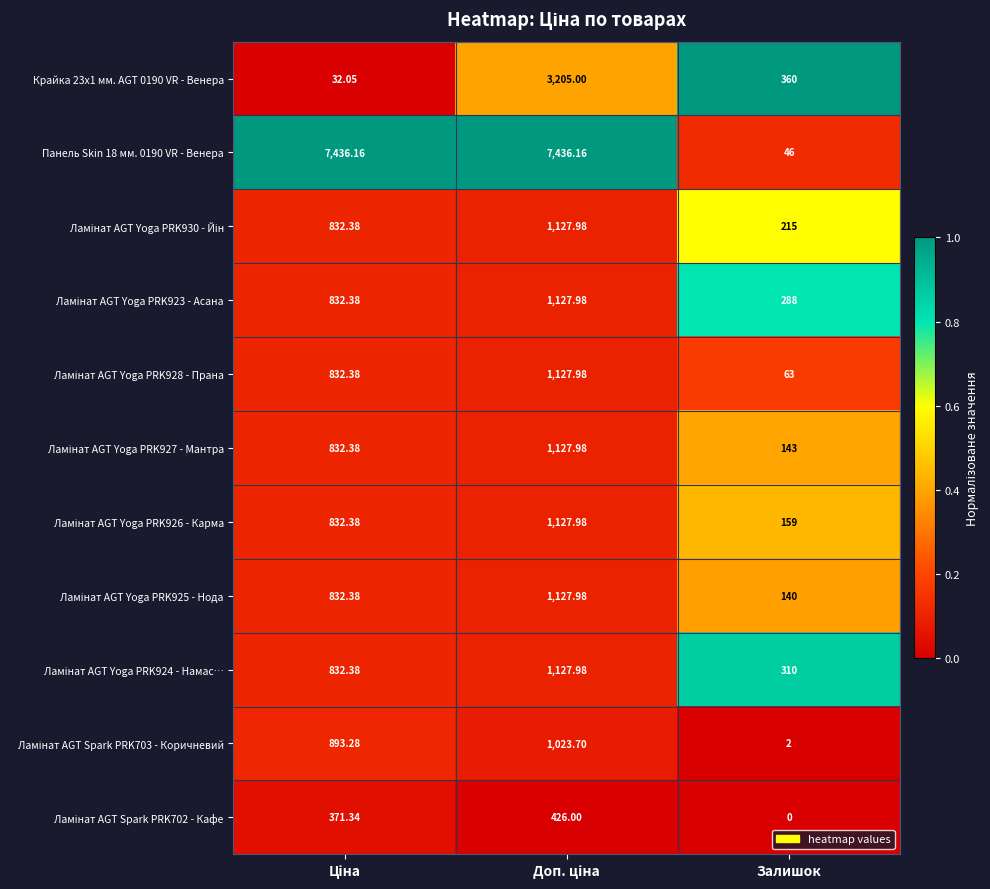

Which label corresponds to the smallest value in the chart?

Залишок